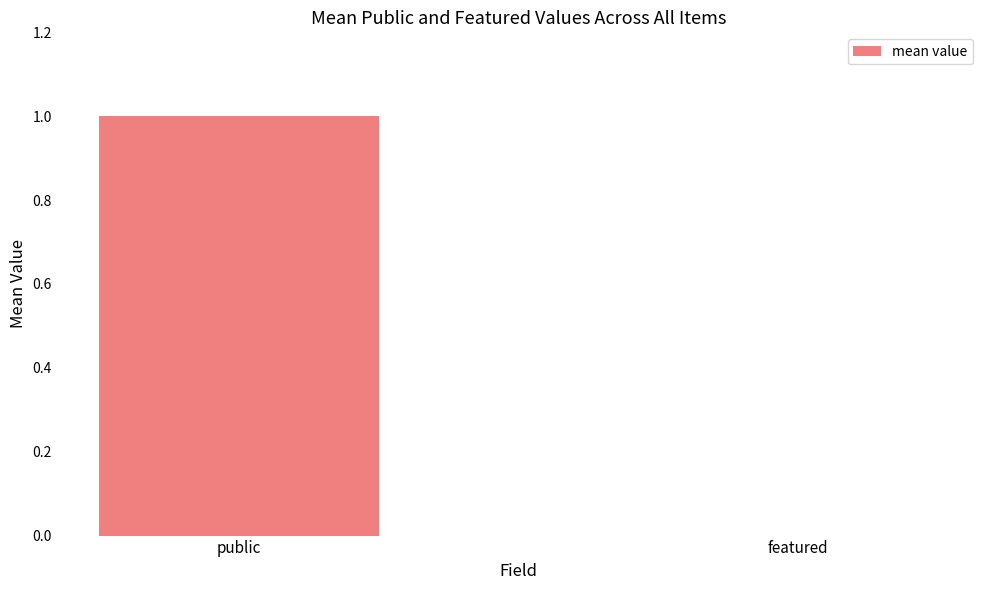

True or false: the data shows 1 at public.

True